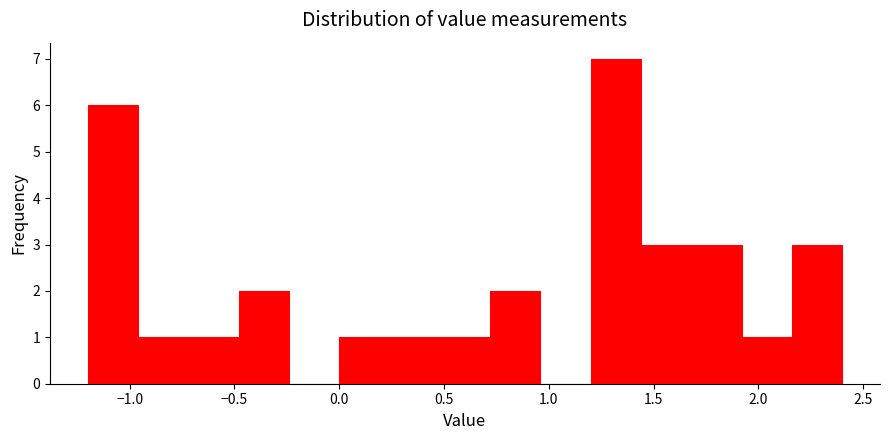

What is the height of the bar covering 1.44 to 1.68 on the x-axis? Neither the bar edges nor the heights are printed on the chart, so give them approximately, as read against the axes.

3